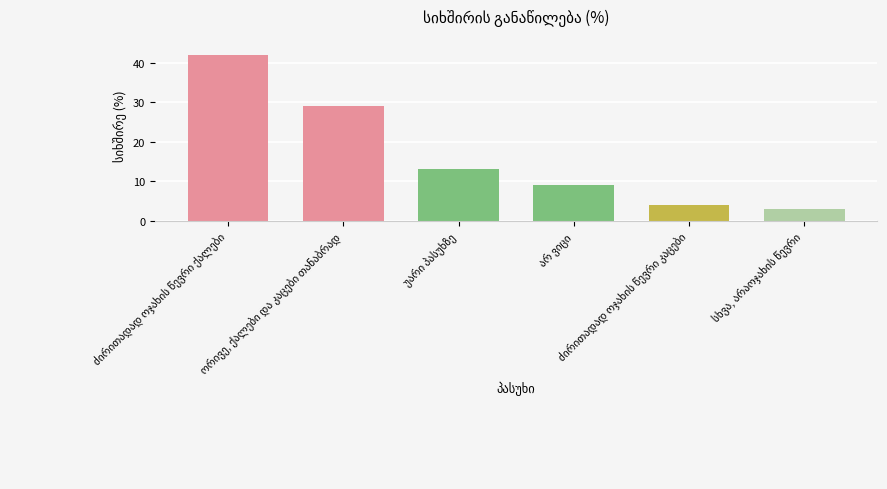

What is the average value?

17